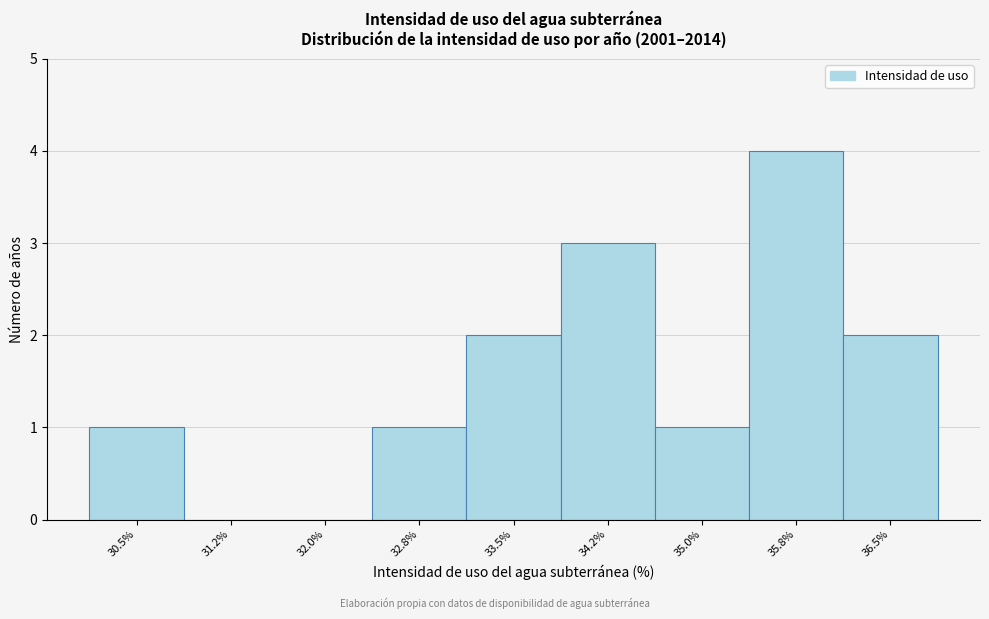

Reading left to right, what are all the values shown in this chart?

30.5%=1	31.2%=0	32.0%=0	32.8%=1	33.5%=2	34.2%=3	35.0%=1	35.8%=4	36.5%=2